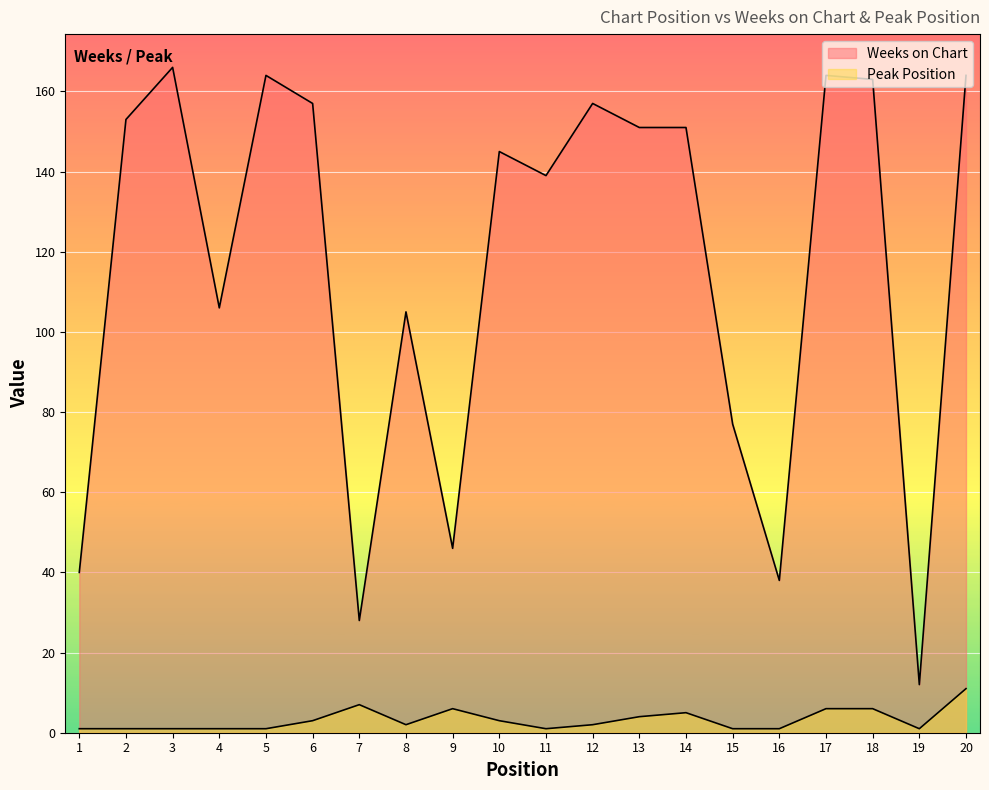

True or false: Peak Position and Weeks on Chart cross at least once.

False